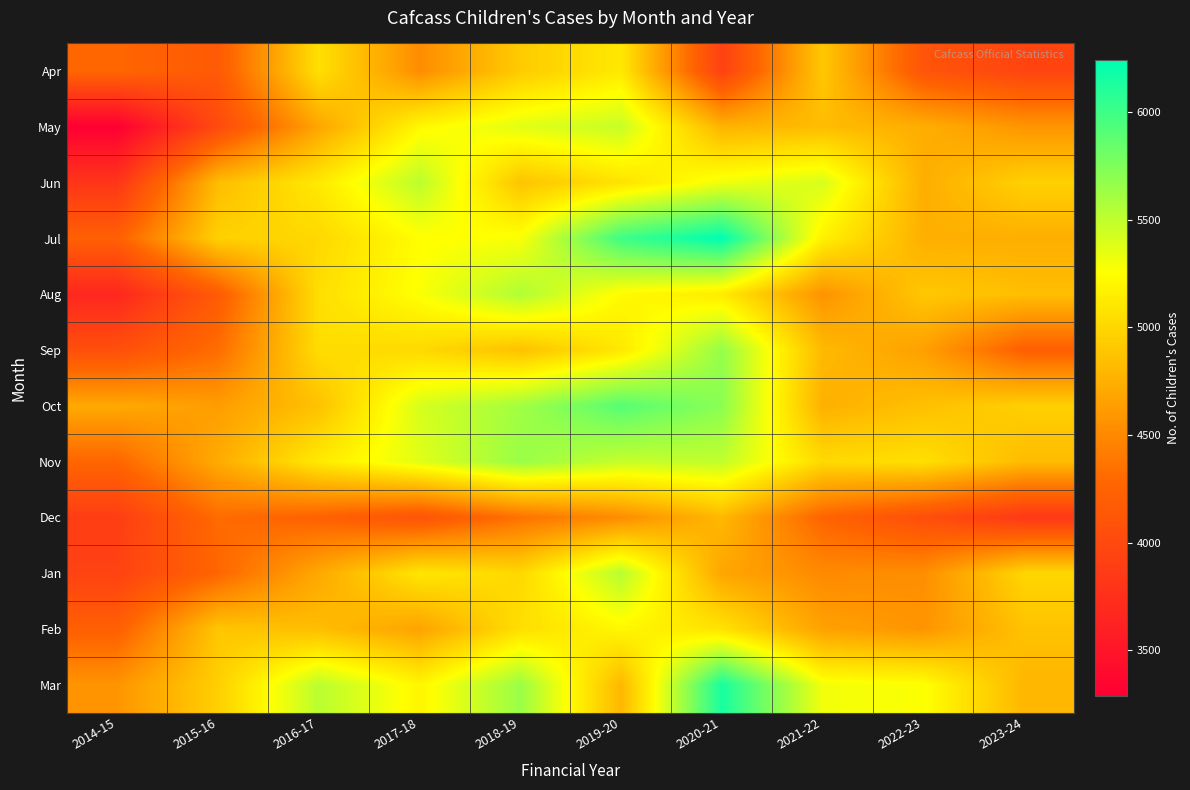

At which category is the sum across all series the highest?

2019-20